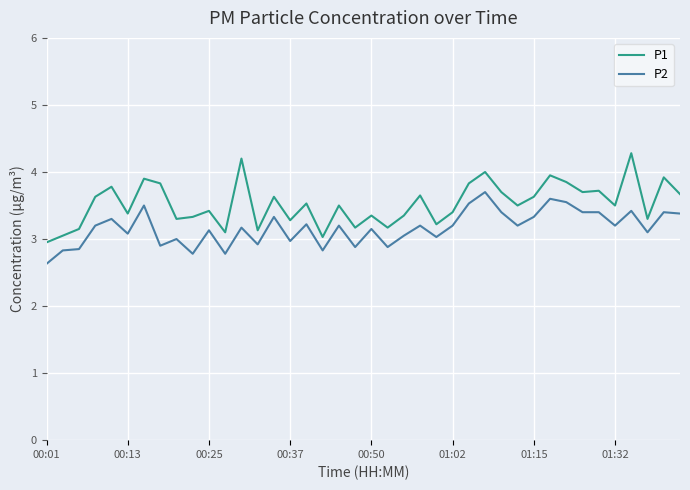

Which series has the largest total across all categories?

P1